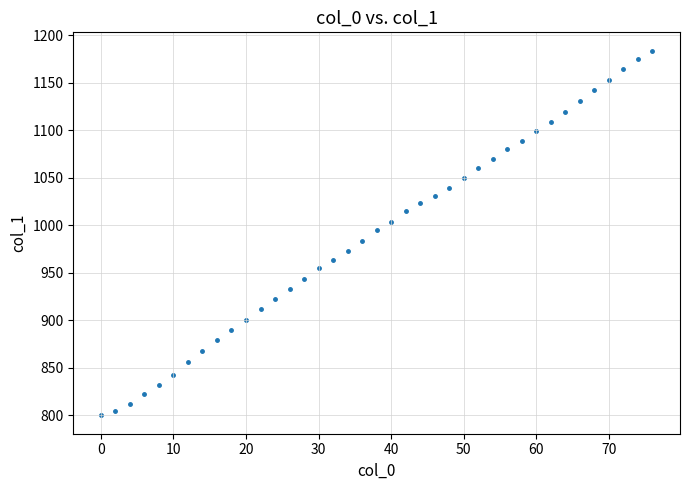

What is the range of Y values (max minus min)?

384